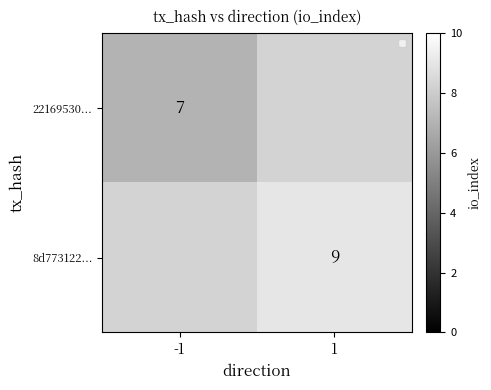

The 8d773122... series shows 3 at 1. True or false?

False